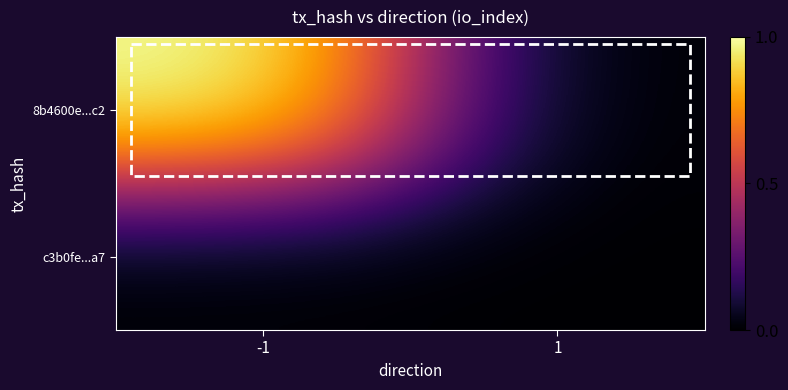

List the series in order of their overall mean, highest first.

8b4600e...c2, c3b0fe...a7